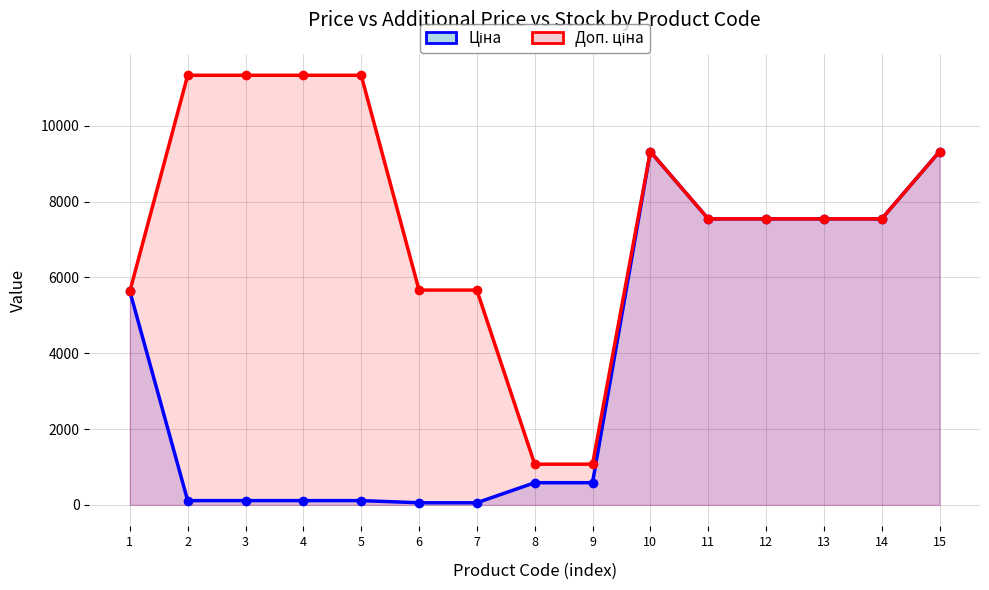

How many interior local peaks does the Ціна series have?

1